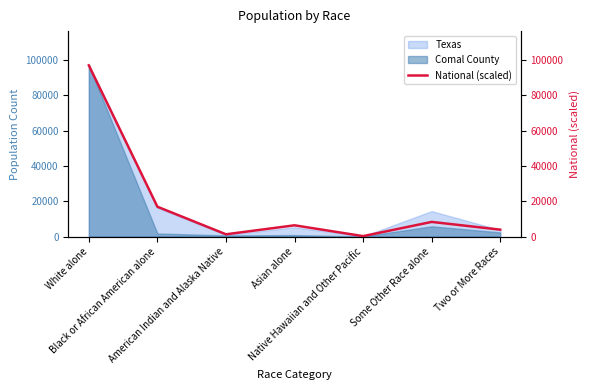

Rank the categories by value from lowest to highest.

Native Hawaiian and Other Pacific, American Indian and Alaska Native, Two or More Races, Asian alone, Some Other Race alone, Black or African American alone, White alone